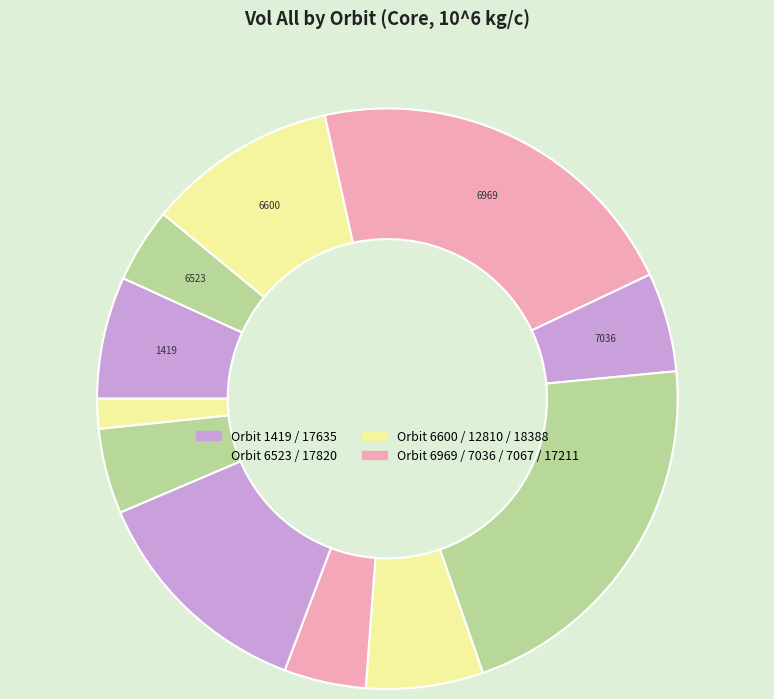

Count the number of slices in the pie.

11